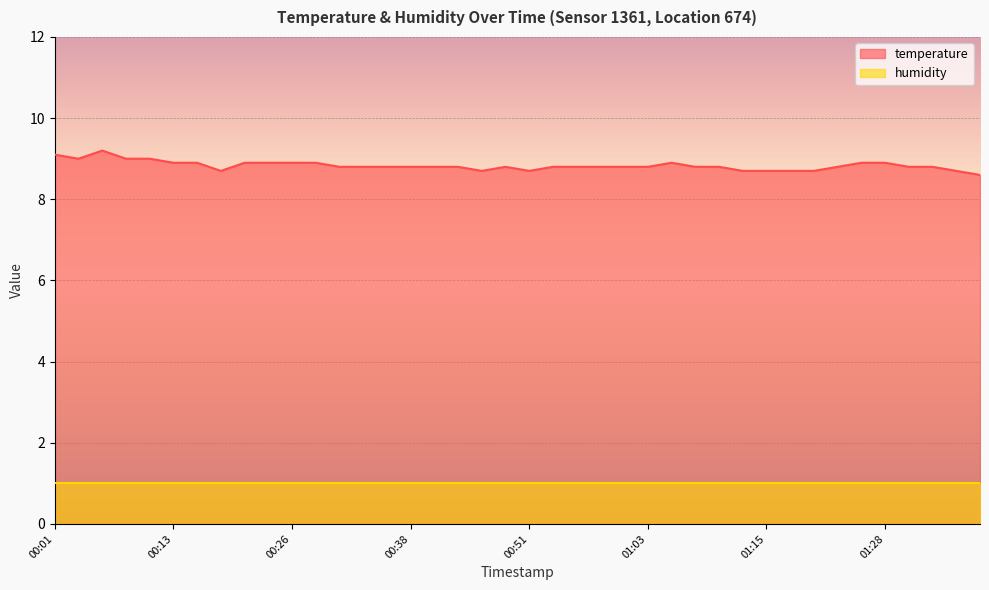

Does the chart display data point markers on the line(s)?

No